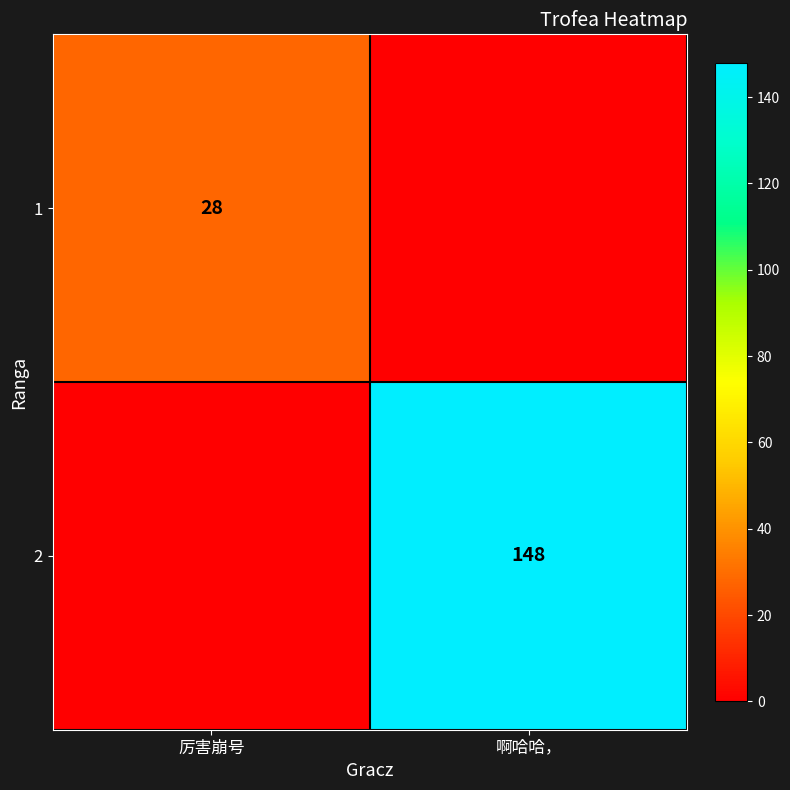

True or false: 1 has a value of 28 at 厉害崩号.

True